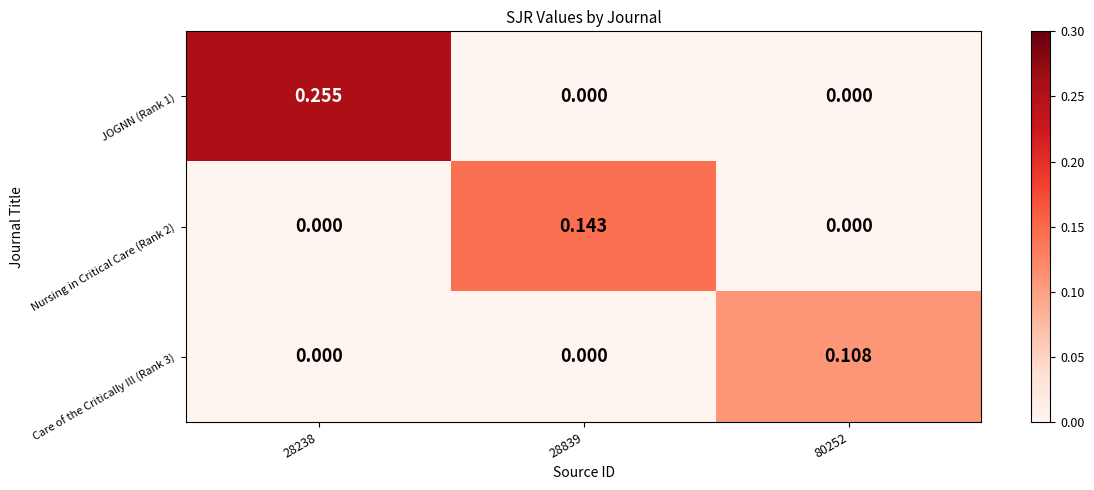

Is the value of JOGNN (Rank 1) at 80252 greater than the value of Nursing in Critical Care (Rank 2) at 28839?

No